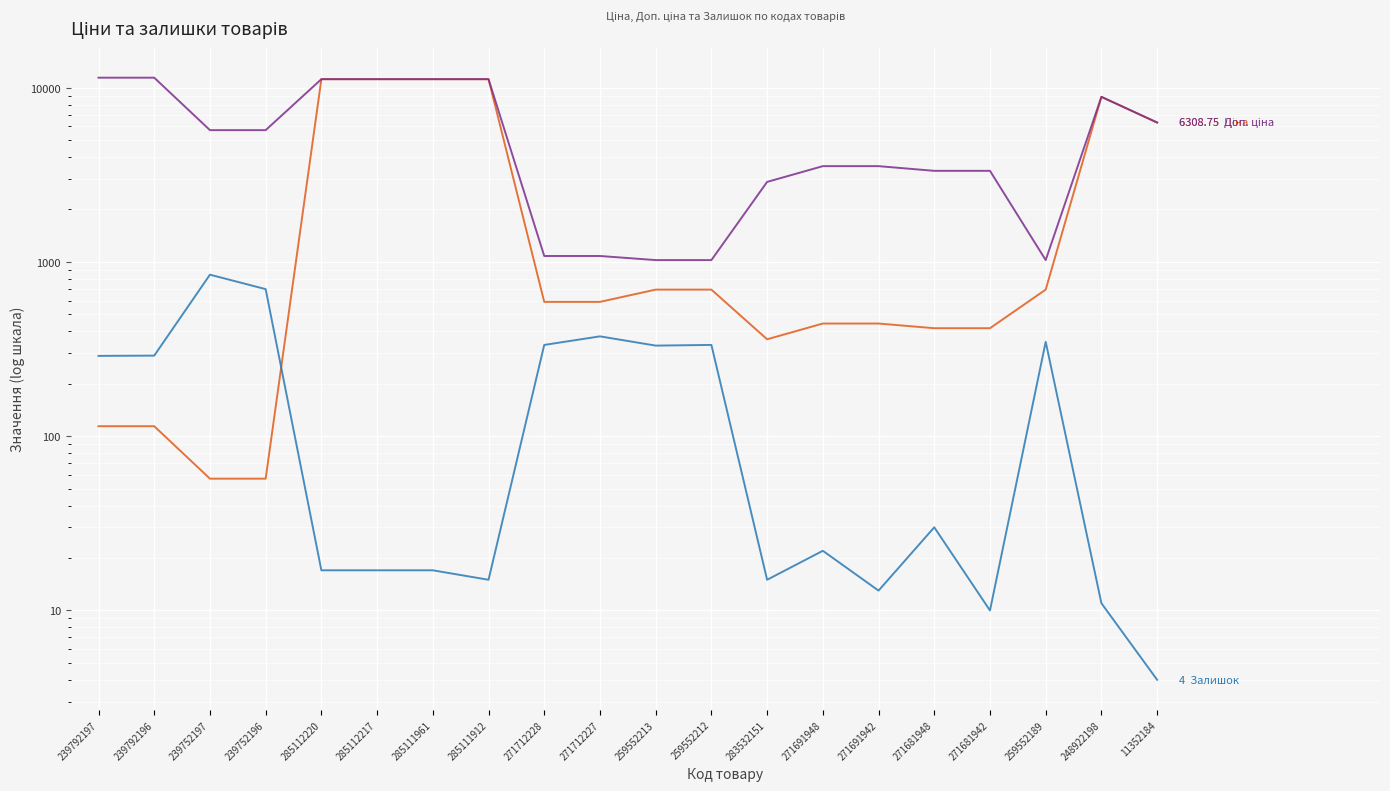

At 285112217, list the series in order from largest to smallest.

Ціна, Доп. ціна, Залишок